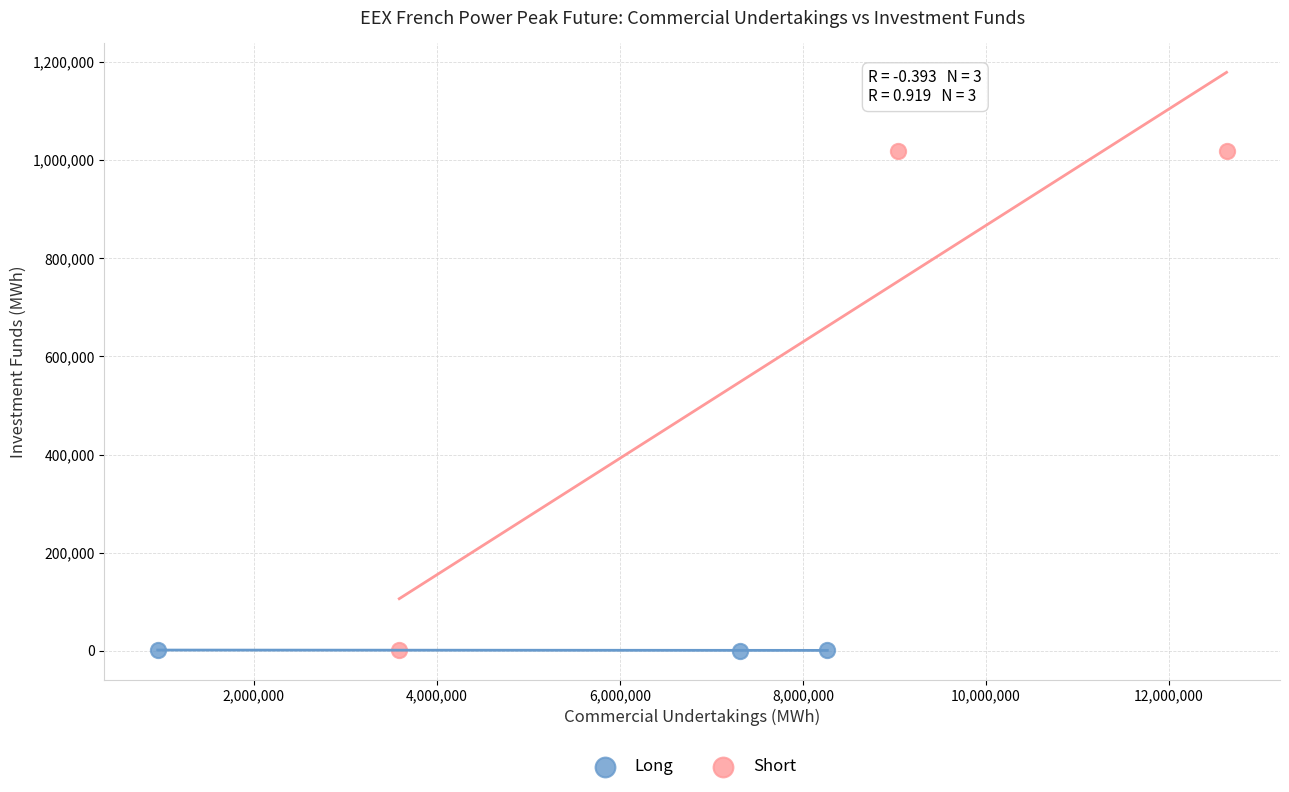

Which series contains the highest Y value?

Short